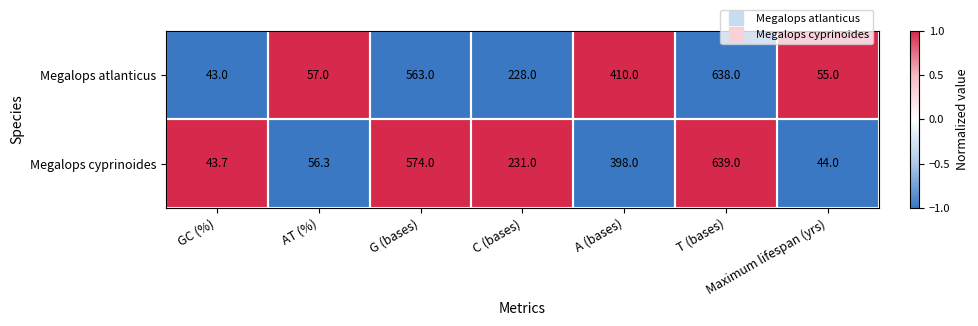

What is the greatest value displayed?

639.0